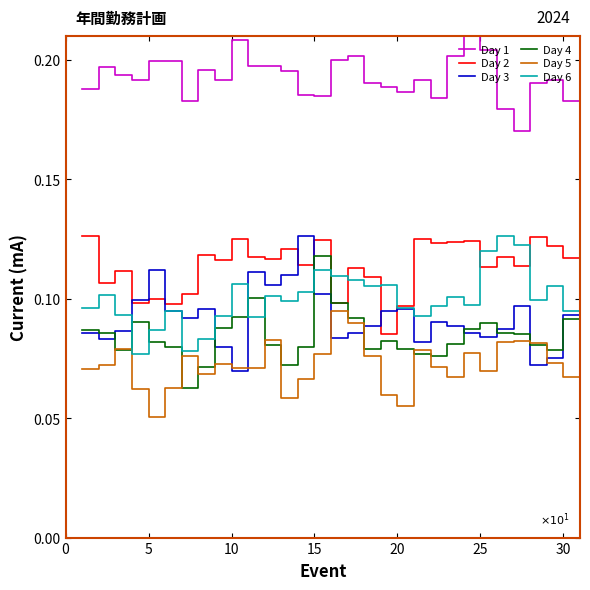

What is the total value across all series at 20?

0.6